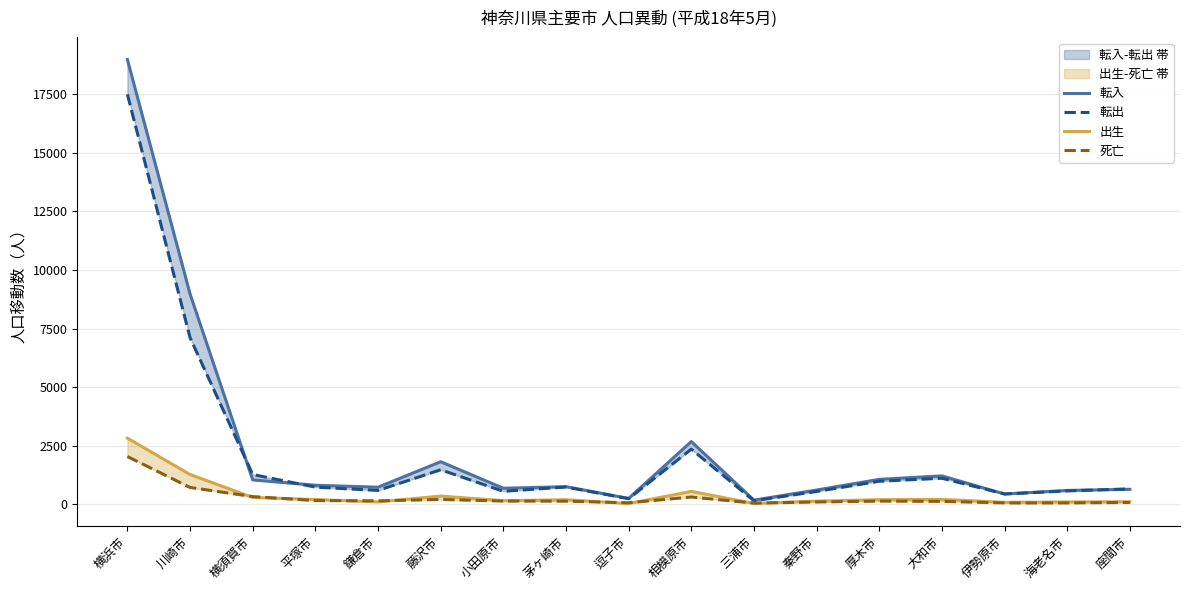

Rank the series by their maximum value, from highest to lowest.

転入, 転出, 出生, 死亡